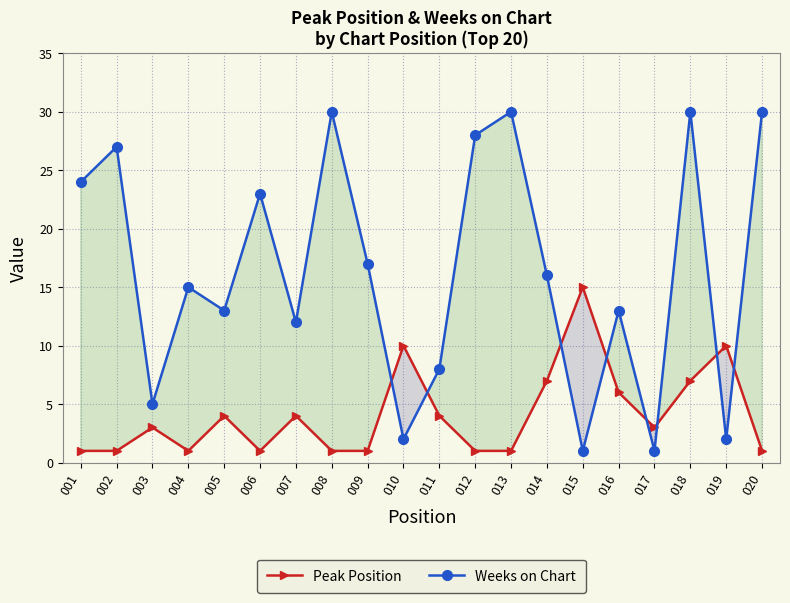

Reading right to left, what are all the values shown in this chart?

Peak Position: 020=1	019=10	018=7	017=3	016=6	015=15	014=7	013=1	012=1	011=4	010=10	009=1	008=1	007=4	006=1	005=4	004=1	003=3	002=1	001=1
Weeks on Chart: 020=30	019=2	018=30	017=1	016=13	015=1	014=16	013=30	012=28	011=8	010=2	009=17	008=30	007=12	006=23	005=13	004=15	003=5	002=27	001=24